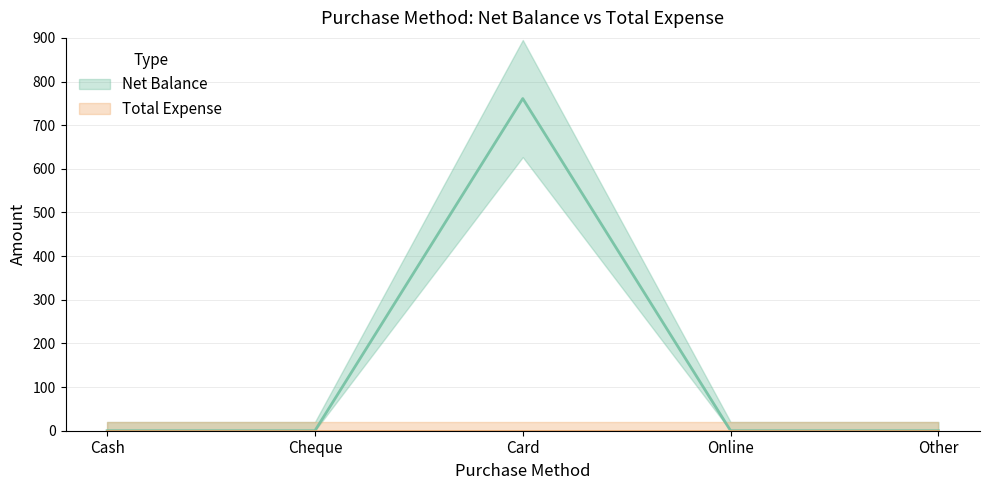

Count the number of values greater than 0.

1